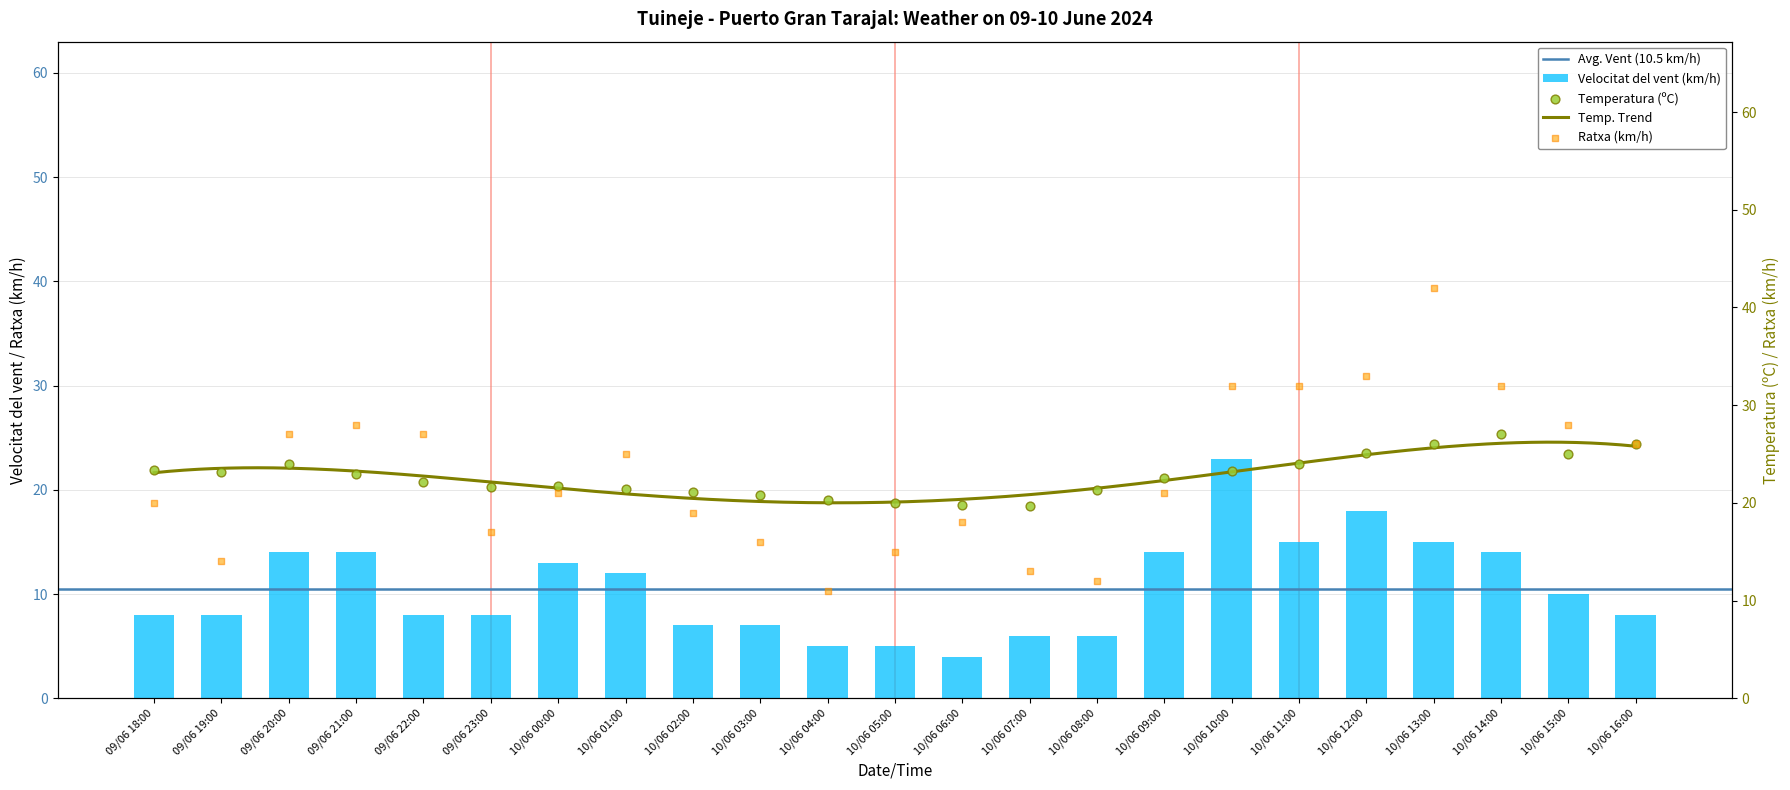

What is the total value across all series at 09/06 20:00?

65.0